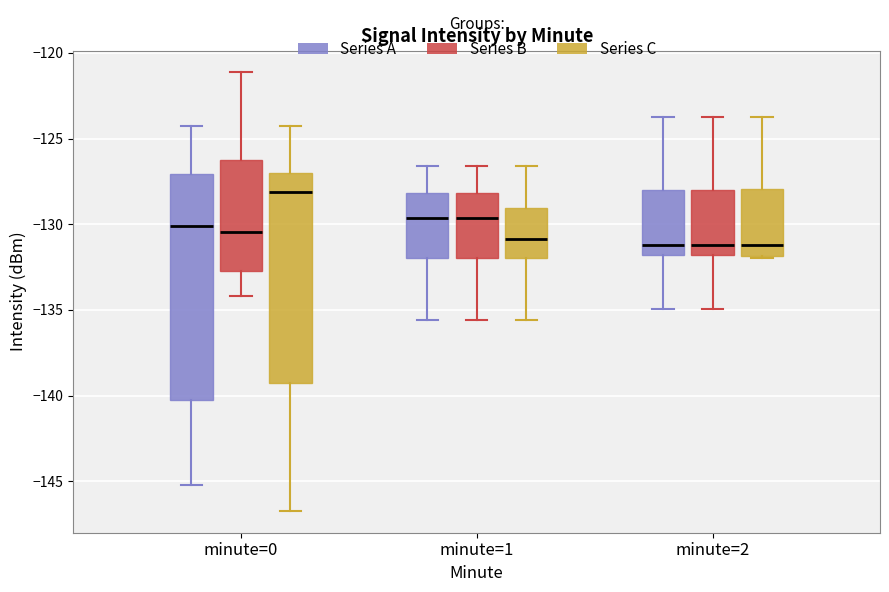

Reading left to right, read every box against the y-axis: the position of its median line, the range the box covers, and the ends of its whiskers. The values are not printed on the chart, so give them approximately, as read against the axis.

minute=0 (Series A): median -130.0, box -140.5 to -127.0, whiskers -145.0 to -124.5
minute=0 (Series B): median -130.5, box -132.5 to -126.5, whiskers -134.0 to -121.0
minute=0 (Series C): median -128.0, box -139.5 to -127.0, whiskers -146.5 to -124.5
minute=1 (Series A): median -129.5, box -132.0 to -128.0, whiskers -135.5 to -126.5
minute=1 (Series B): median -129.5, box -132.0 to -128.0, whiskers -135.5 to -126.5
minute=1 (Series C): median -131.0, box -132.0 to -129.0, whiskers -135.5 to -126.5
minute=2 (Series A): median -131.0, box -132.0 to -128.0, whiskers -135.0 to -123.5
minute=2 (Series B): median -131.0, box -132.0 to -128.0, whiskers -135.0 to -123.5
minute=2 (Series C): median -131.0, box -132.0 to -128.0, whiskers -132.0 to -123.5